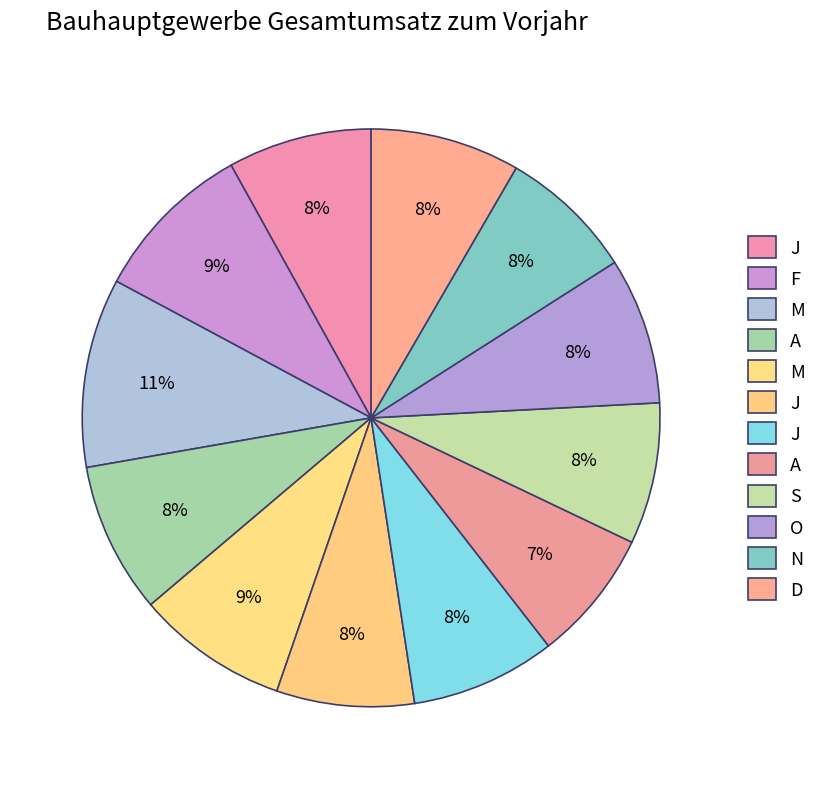

Is there a majority slice in this chart?

No